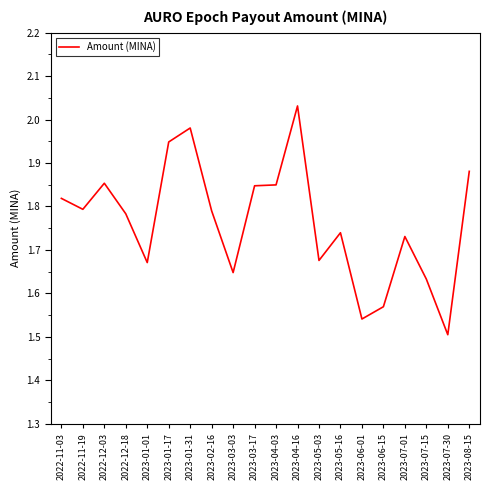

The value at 2022-11-19 is 1.8. True or false?

True